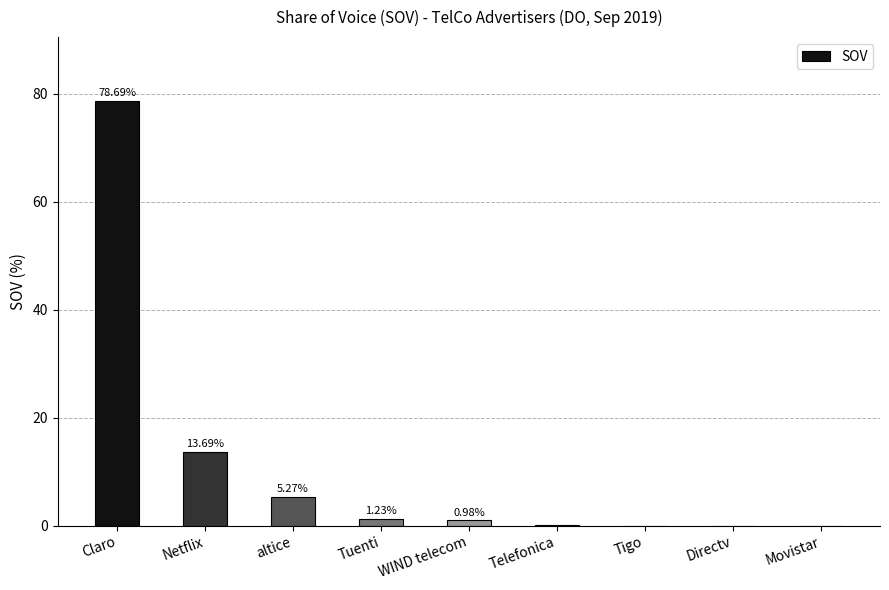

Where is the data nearest to the value 39?

Netflix